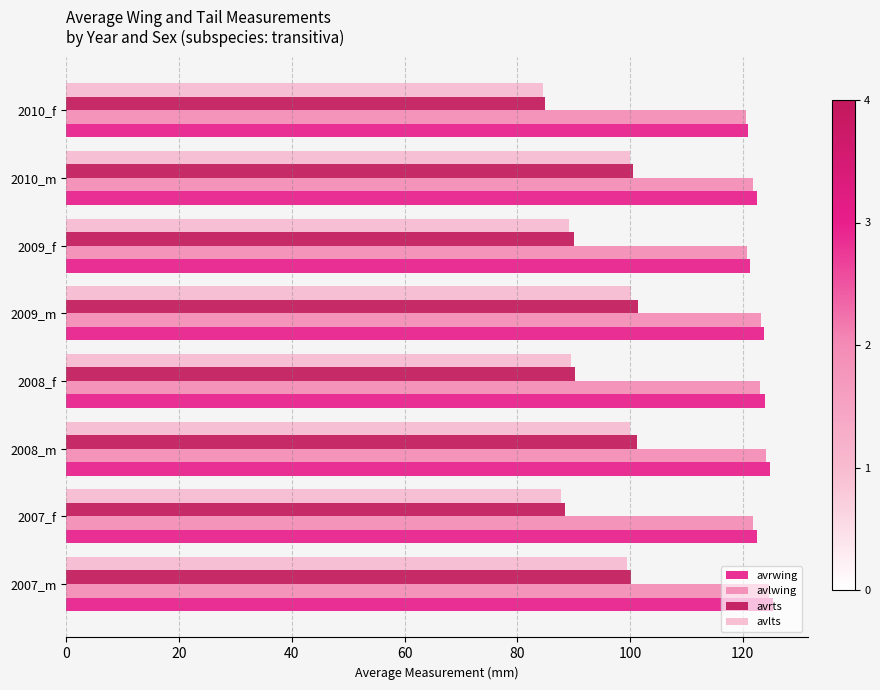

What is the total value across all series at 2010_m?

444.9